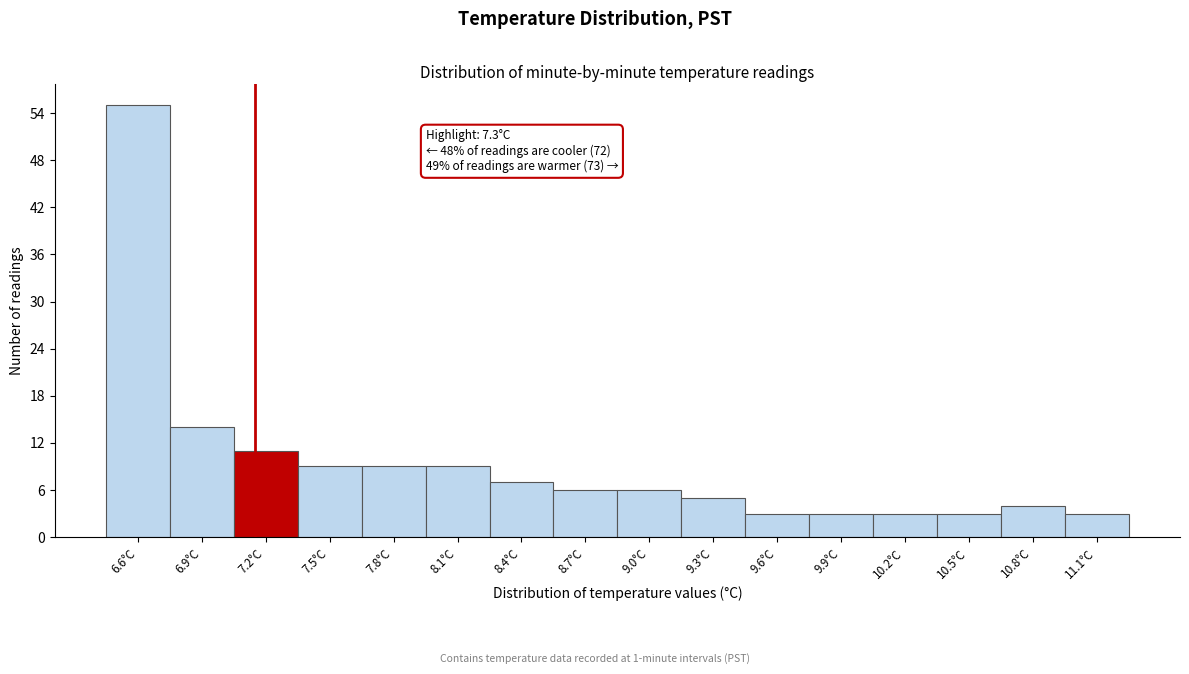

Reading right to left, list all the values displayed in this chart.

3	4	3	3	3	3	5	6	6	7	9	9	9	11	14	55